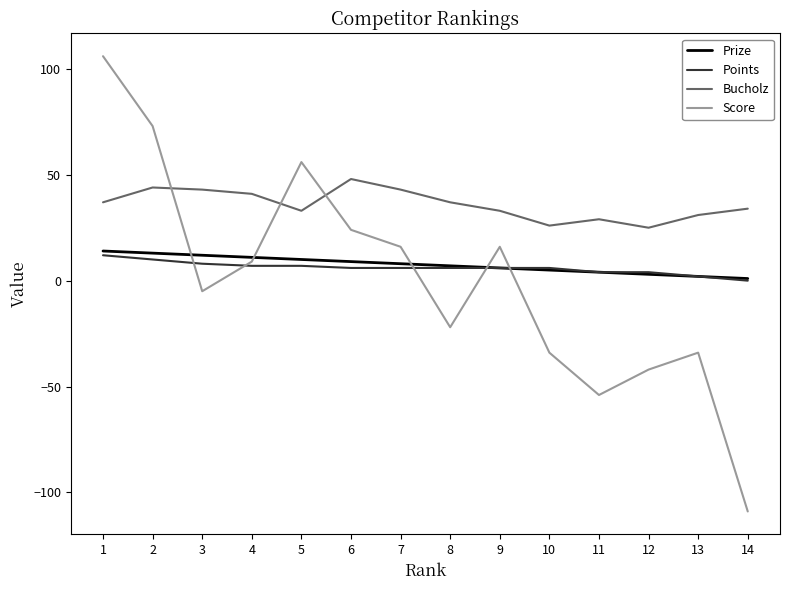

Where does the Score series first go above 9?

1